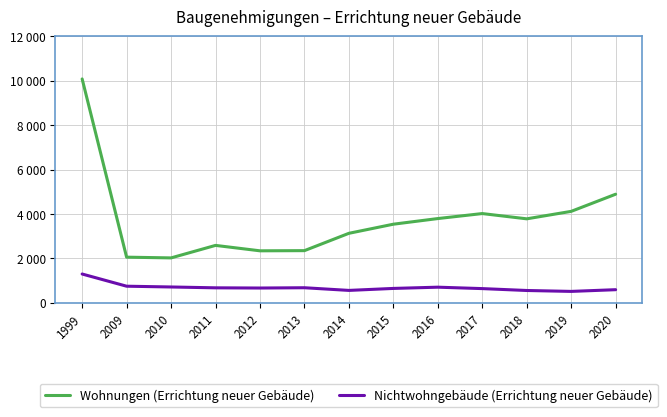

What are all the series names shown in the legend?

Wohnungen (Errichtung neuer Gebäude), Nichtwohngebäude (Errichtung neuer Gebäude)